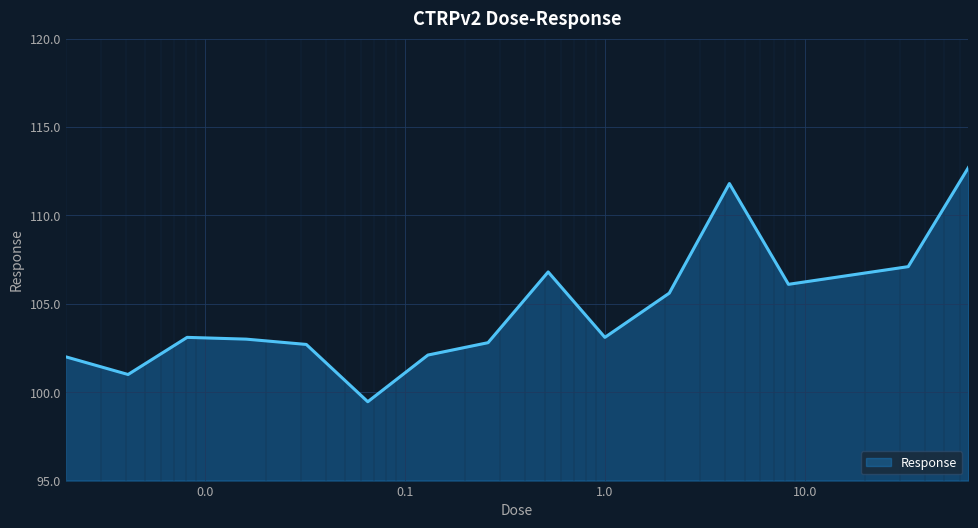

What is the greatest value displayed?

112.7